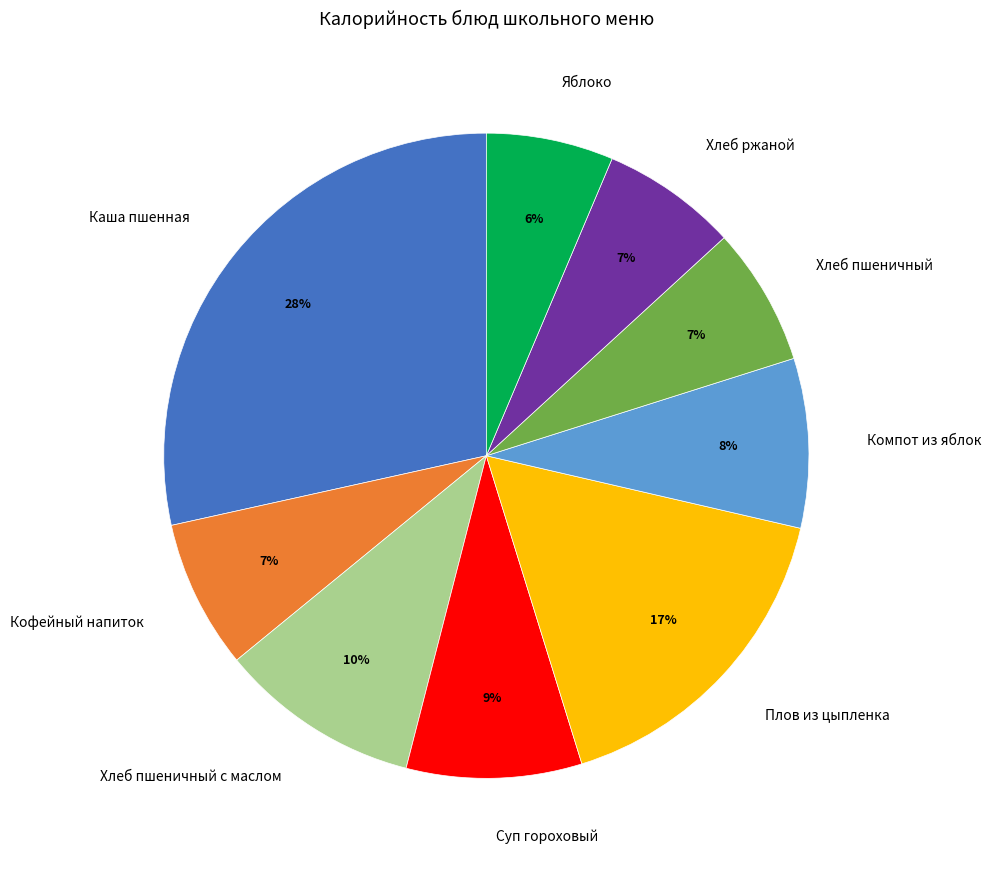

Which has a higher value, Суп гороховый or Яблоко?

Суп гороховый